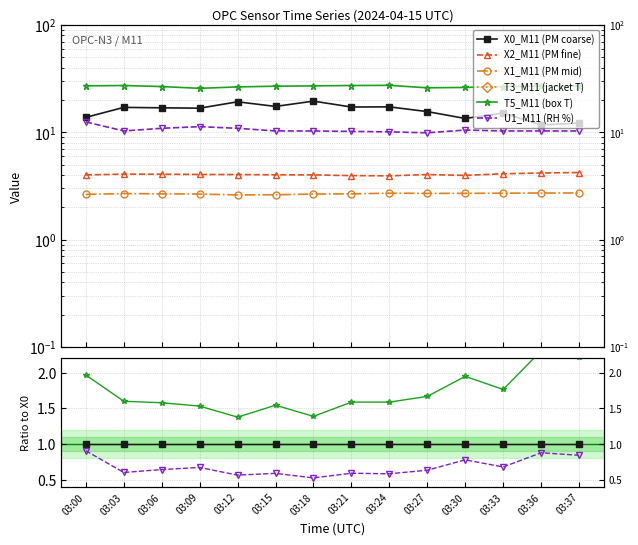

At how many categories does at least one series exceed 0?

14